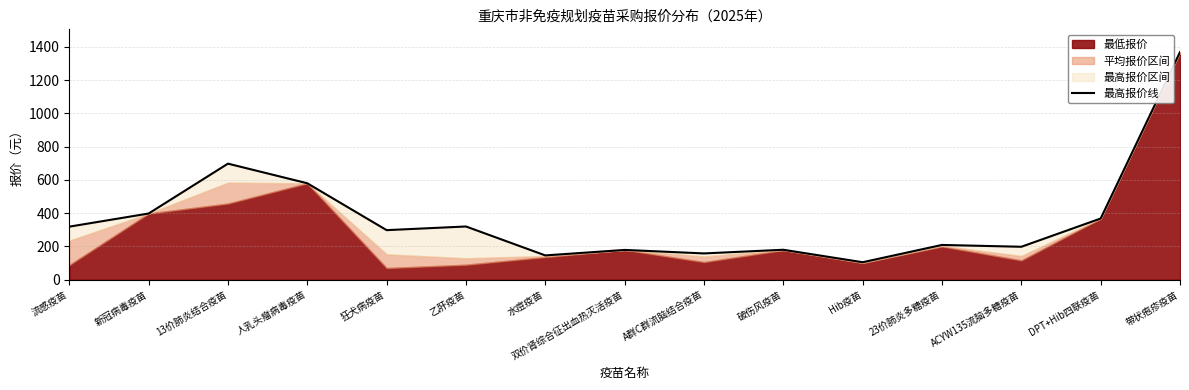

List the labels in order of value, largest first.

带状疱疹疫苗, 13价肺炎结合疫苗, 人乳头瘤病毒疫苗, 新冠病毒疫苗, DPT+Hib四联疫苗, 乙肝疫苗, 流感疫苗, 狂犬病疫苗, 23价肺炎多糖疫苗, ACYW135流脑多糖疫苗, 破伤风疫苗, 双价肾综合征出血热灭活疫苗, A群C群流脑结合疫苗, 水痘疫苗, Hib疫苗